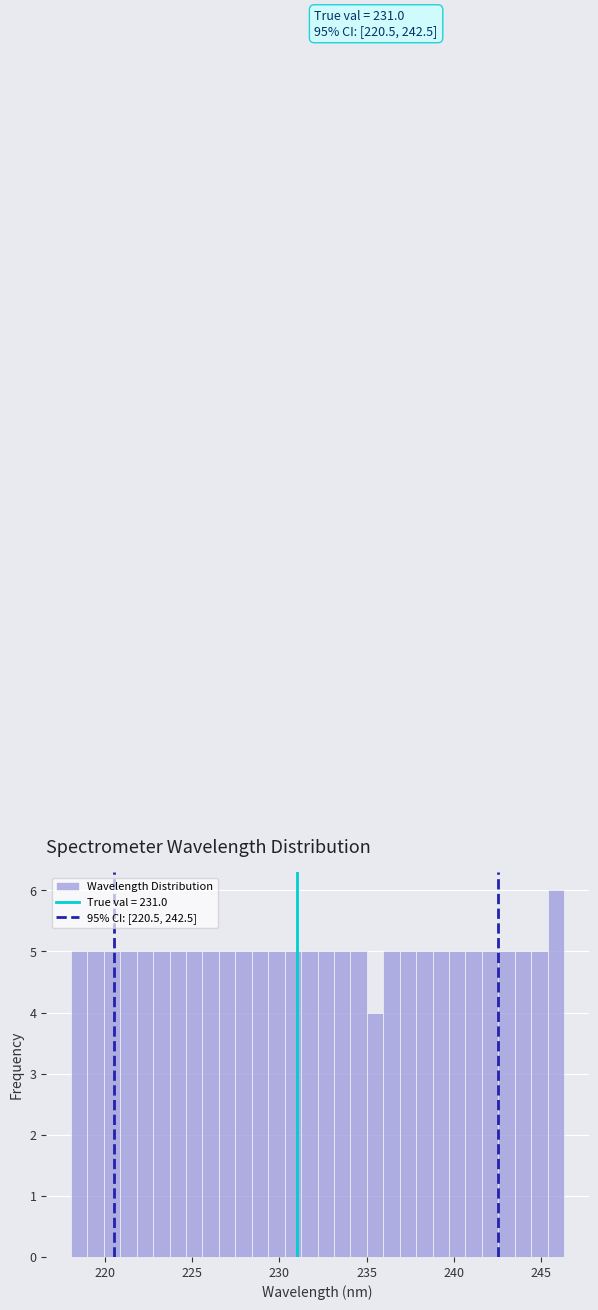

Read against the x-axis, roughly where is the centre of the tallest bar?

246.0